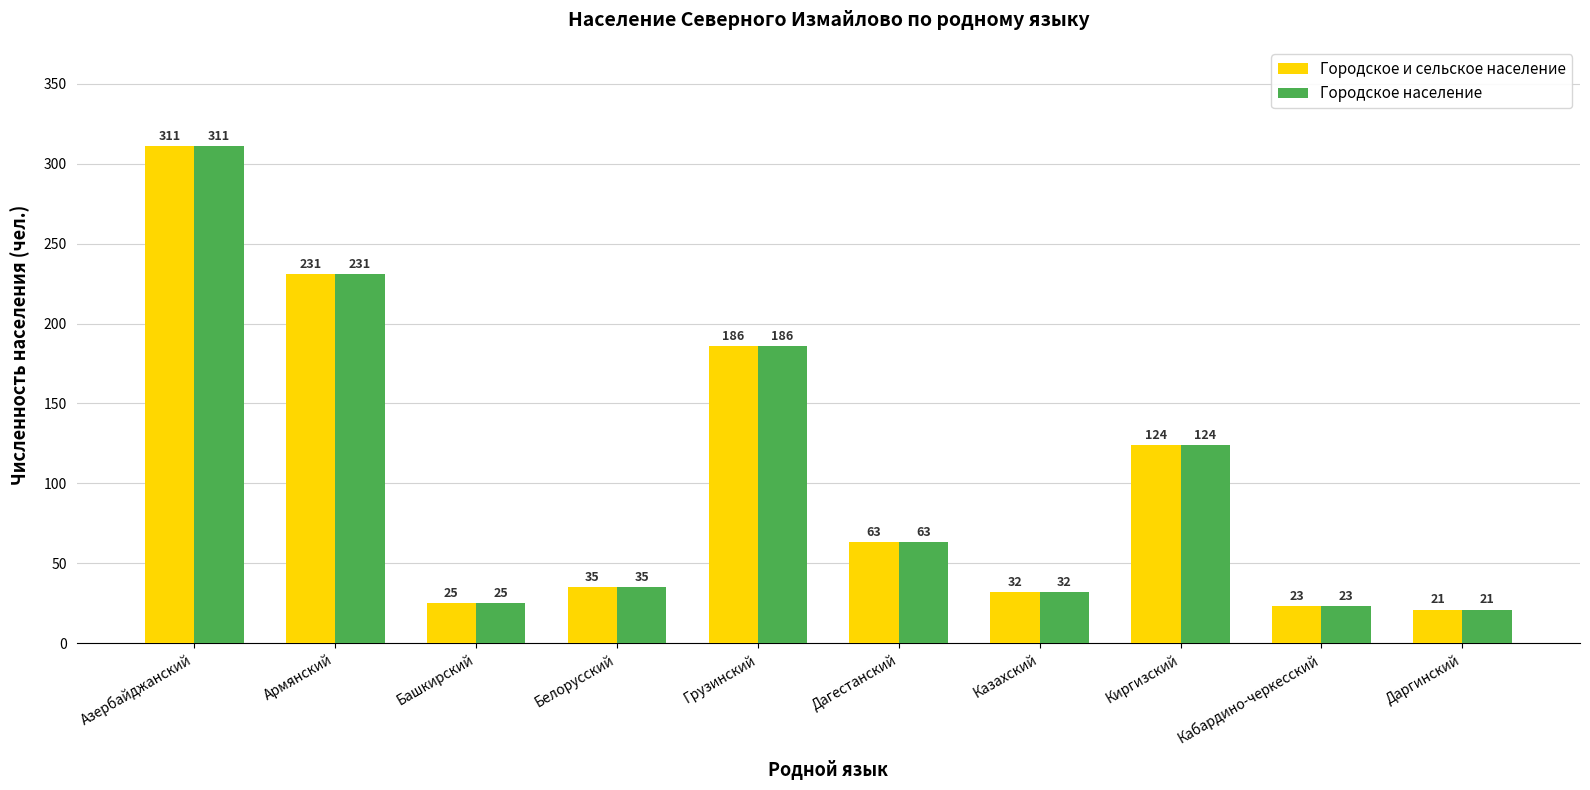

Reading left to right, transcribe all the data shown in this chart.

Городское и сельское население: Азербайджанский=311	Армянский=231	Башкирский=25	Белорусский=35	Грузинский=186	Дагестанский=63	Казахский=32	Киргизский=124	Кабардино-черкесский=23	Даргинский=21
Городское население: Азербайджанский=311	Армянский=231	Башкирский=25	Белорусский=35	Грузинский=186	Дагестанский=63	Казахский=32	Киргизский=124	Кабардино-черкесский=23	Даргинский=21